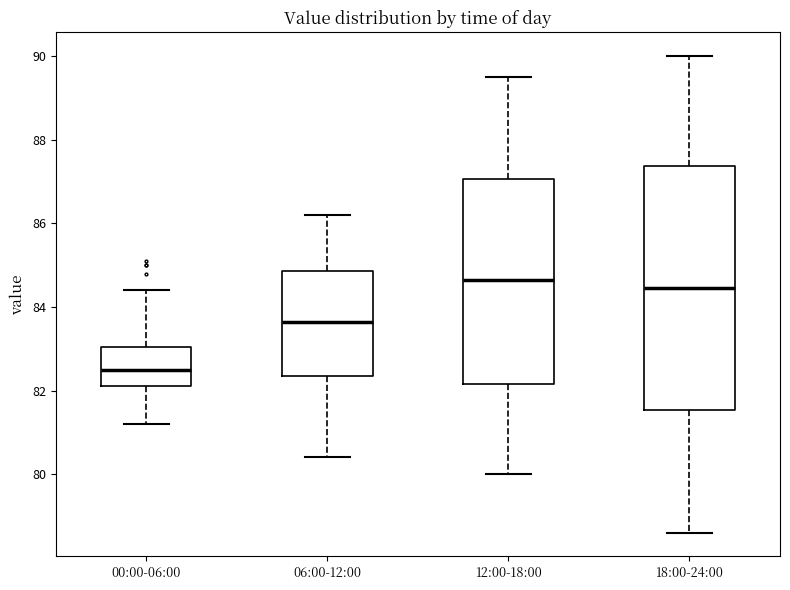

Reading left to right, read every box against the y-axis: the position of its median line, the range the box covers, and the ends of its whiskers. The values are not printed on the chart, so give them approximately, as read against the axis.

00:00-06:00: median 82.6, box 82.2 to 83.0, whiskers 81.2 to 84.4
06:00-12:00: median 83.6, box 82.4 to 84.8, whiskers 80.4 to 86.2
12:00-18:00: median 84.6, box 82.2 to 87.0, whiskers 80.0 to 89.6
18:00-24:00: median 84.4, box 81.6 to 87.4, whiskers 78.6 to 90.0